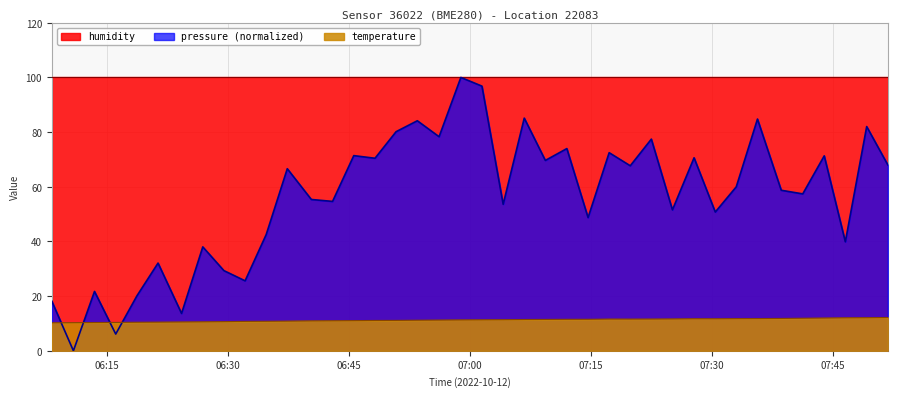

The value of pressure_scaled at 23 is 103.5. True or false?

False